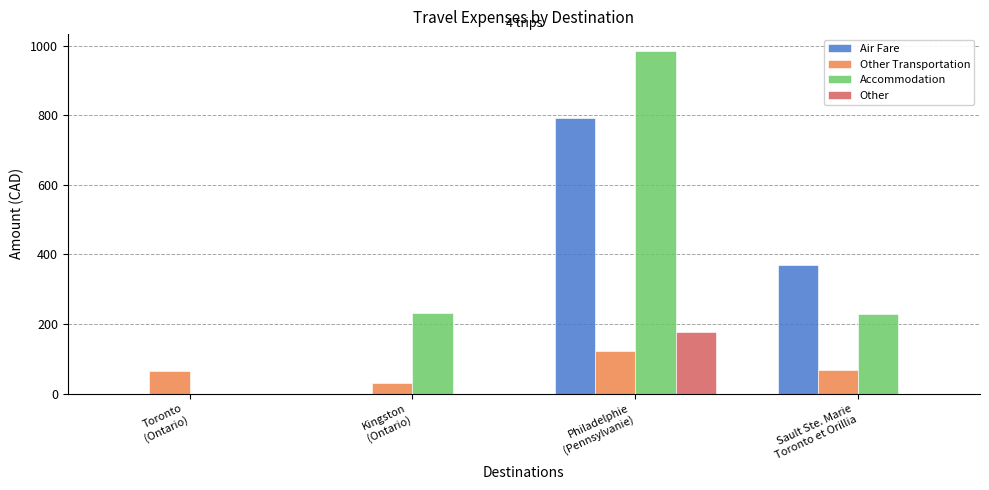

Which series has the largest total across all categories?

Accommodation